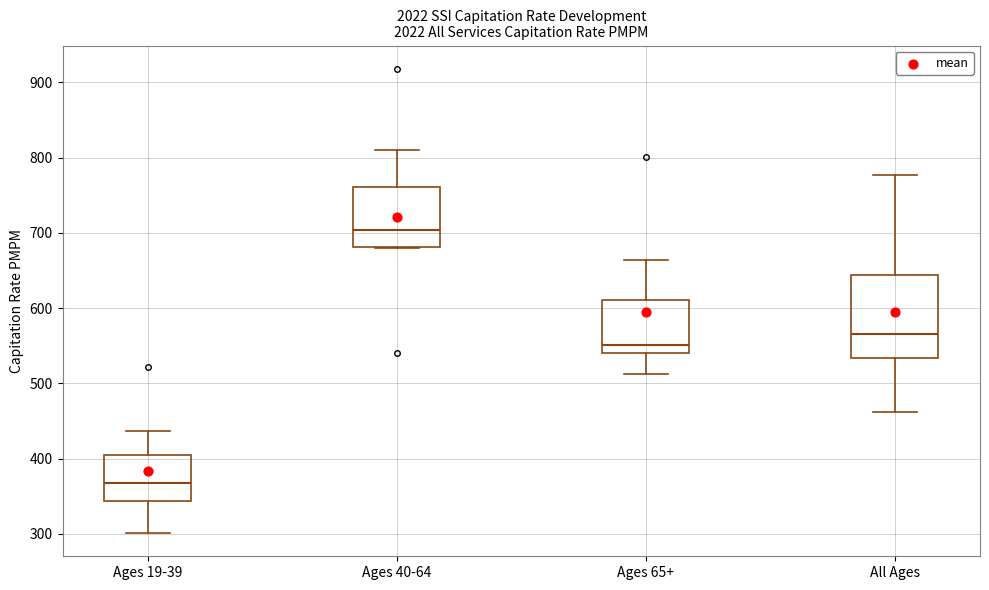

Reading left to right, read every box against the y-axis: the position of its median line, the range the box covers, and the ends of its whiskers. The values are not printed on the chart, so give them approximately, as read against the axis.

Ages 19-39: median 370, box 340 to 400, whiskers 300 to 440
Ages 40-64: median 700, box 680 to 760, whiskers 680 to 810
Ages 65+: median 550, box 540 to 610, whiskers 510 to 660
All Ages: median 570, box 530 to 640, whiskers 460 to 780